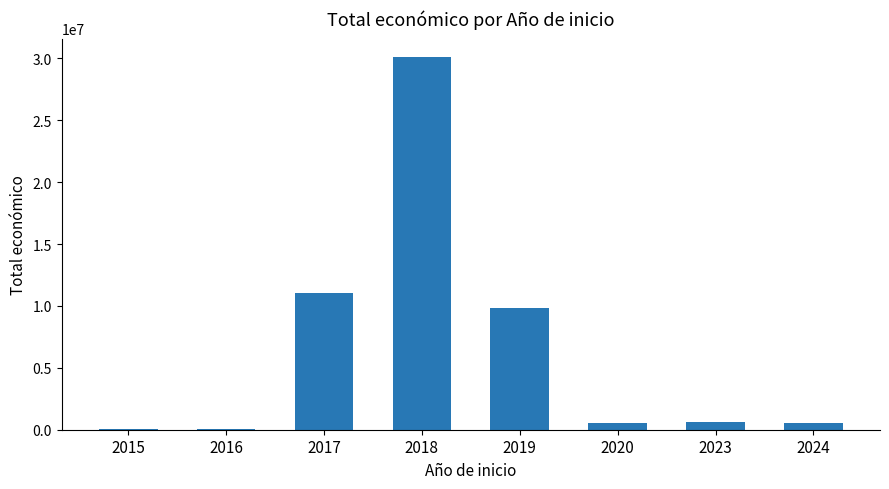

Read the value at 2023.

599883.6